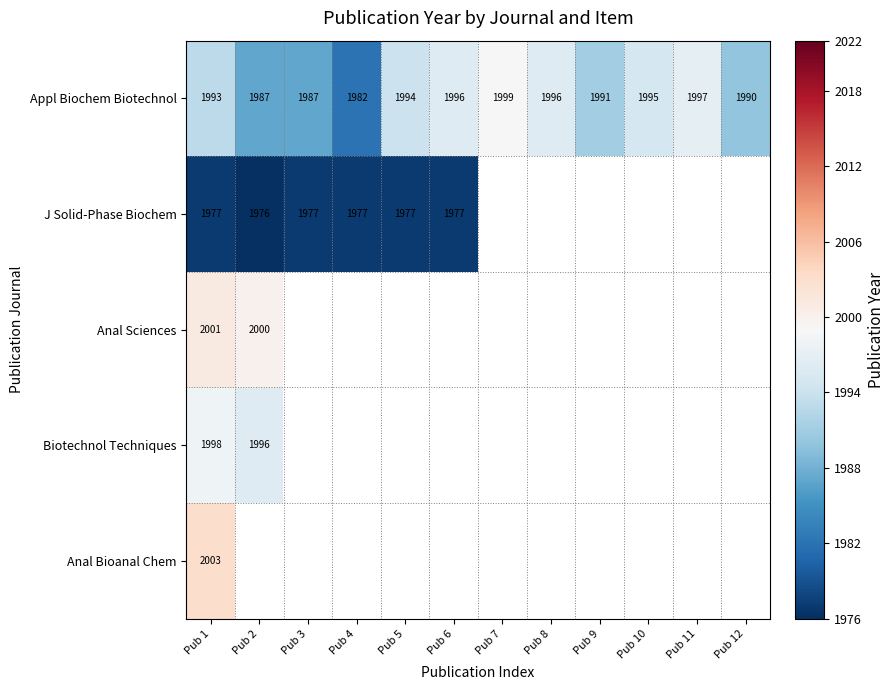

How many distinct data groups are displayed?

5